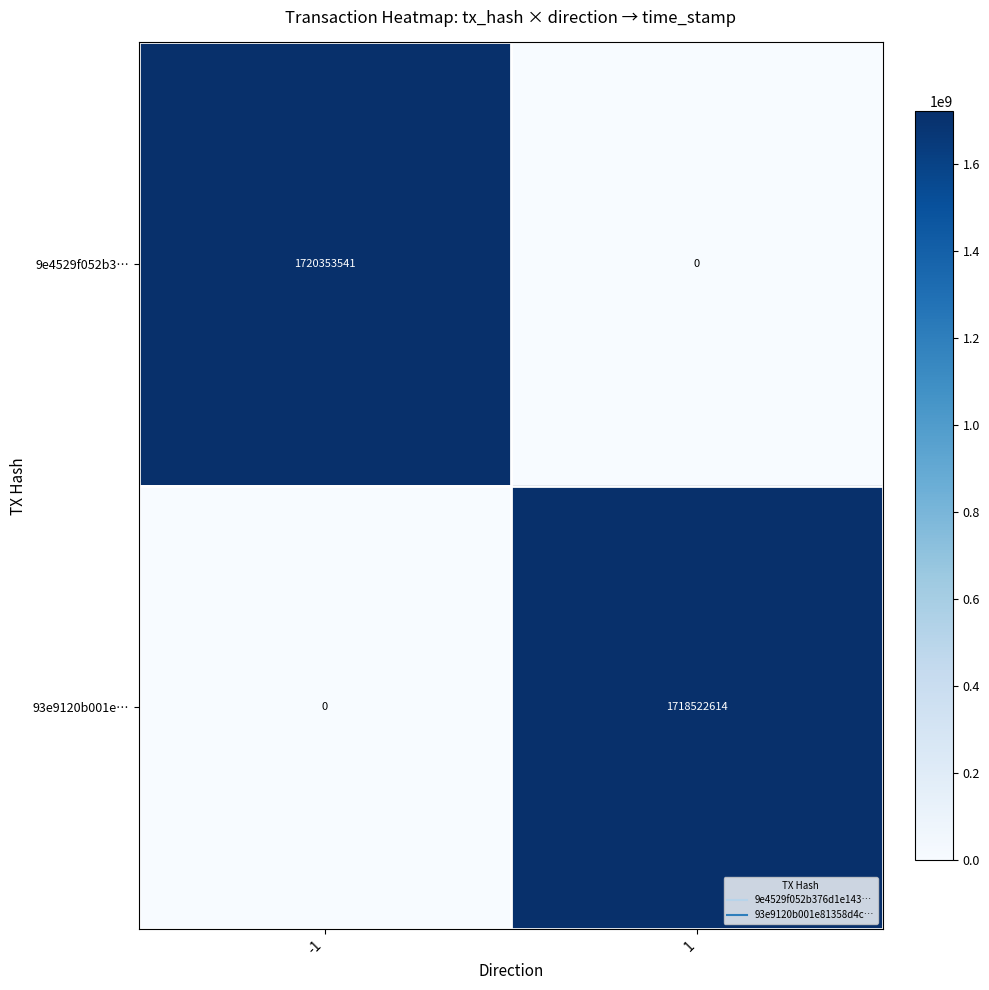

How many categories are shown in the chart?

2